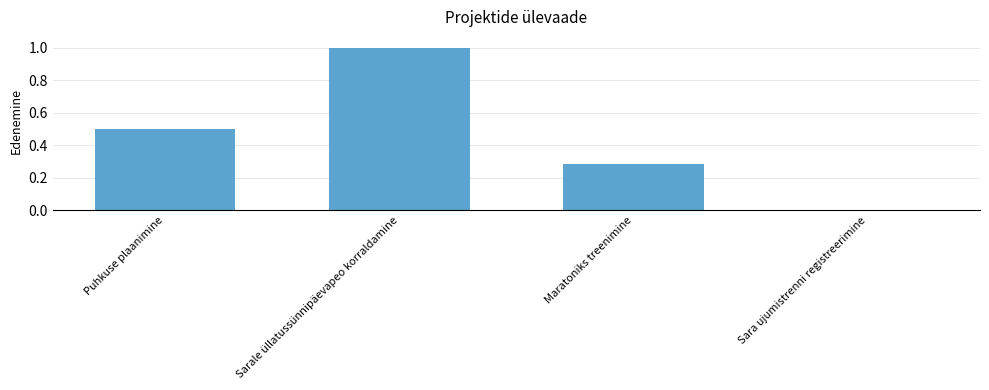

What is the sum of all values?

1.8